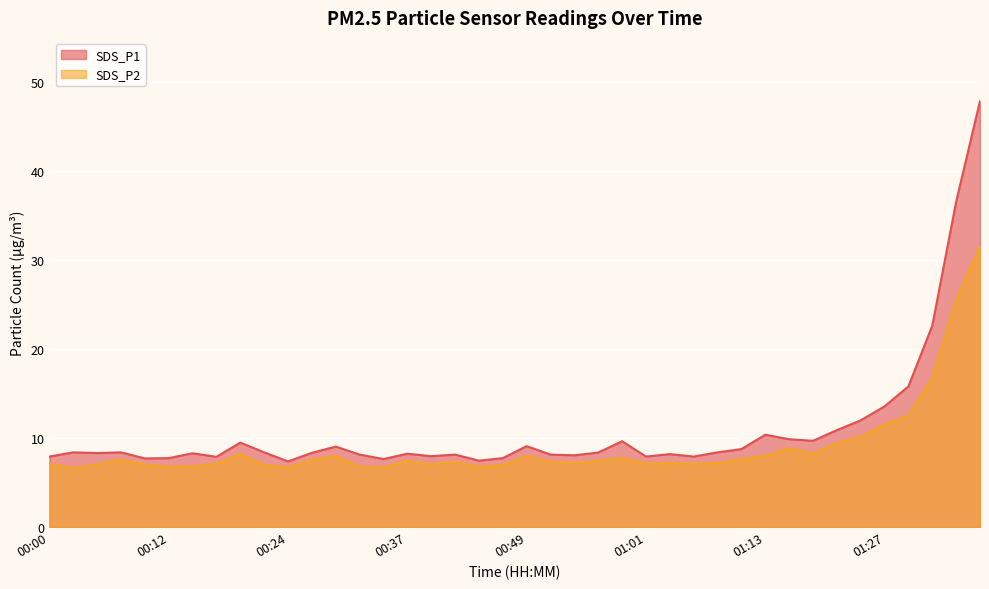

Rank the series at 00:22 from lowest to highest value.

SDS_P2, SDS_P1